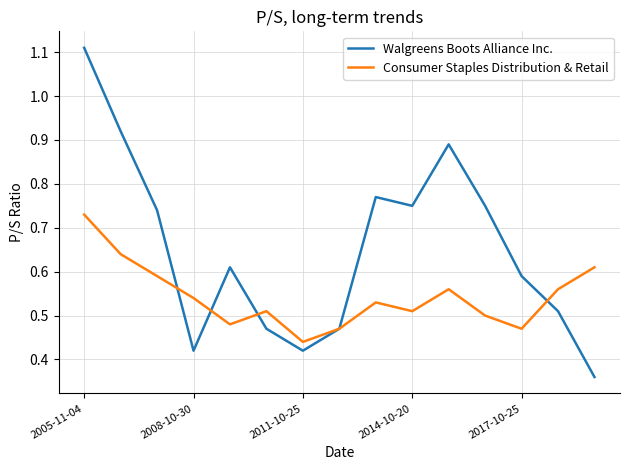

Which series has the largest total across all categories?

Walgreens Boots Alliance Inc.